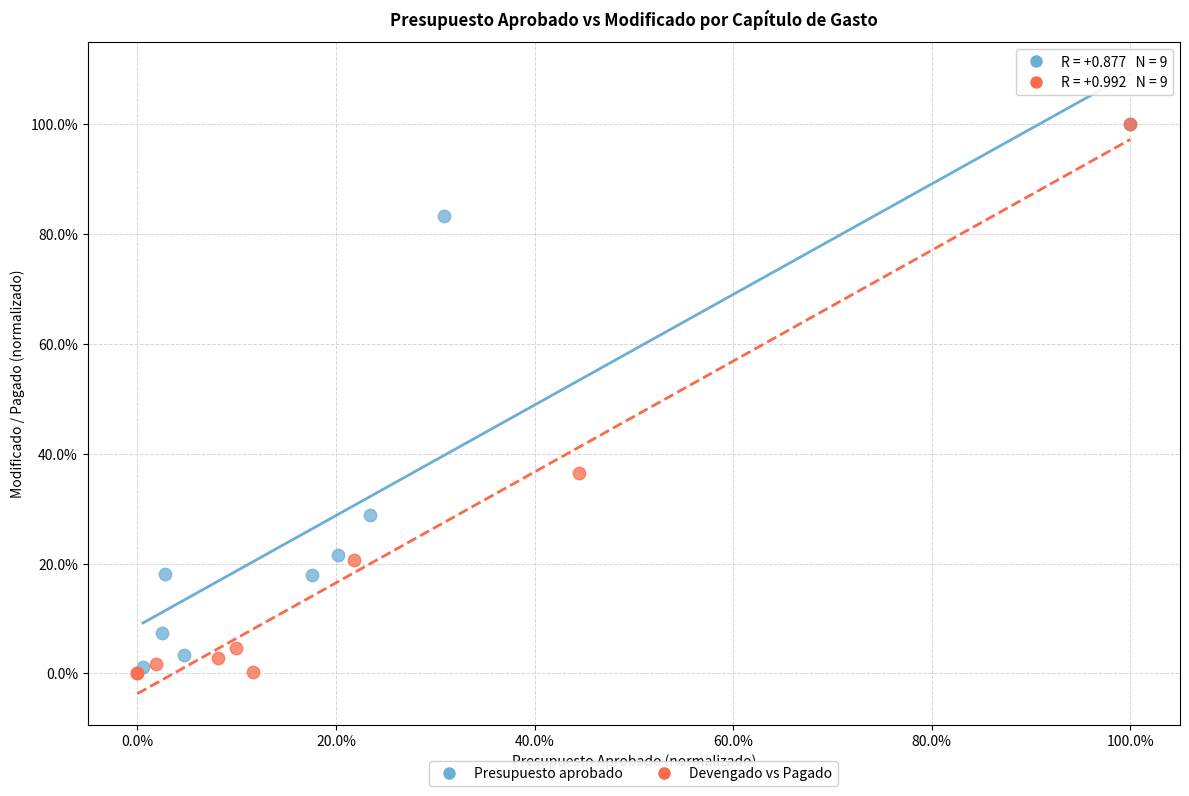

Which series has the largest Y range (max minus min)?

Devengado vs Pagado